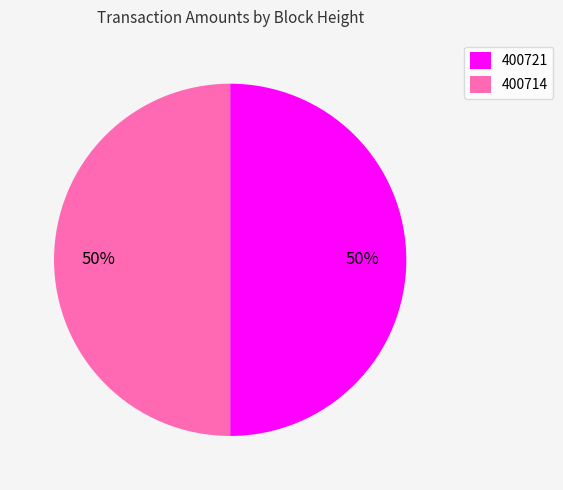

Do 400714 and 400721 together represent more than half of the pie?

Yes